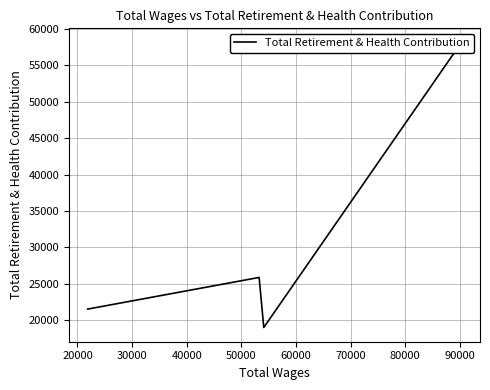

True or false: the data shows 12685 at 40000.

False